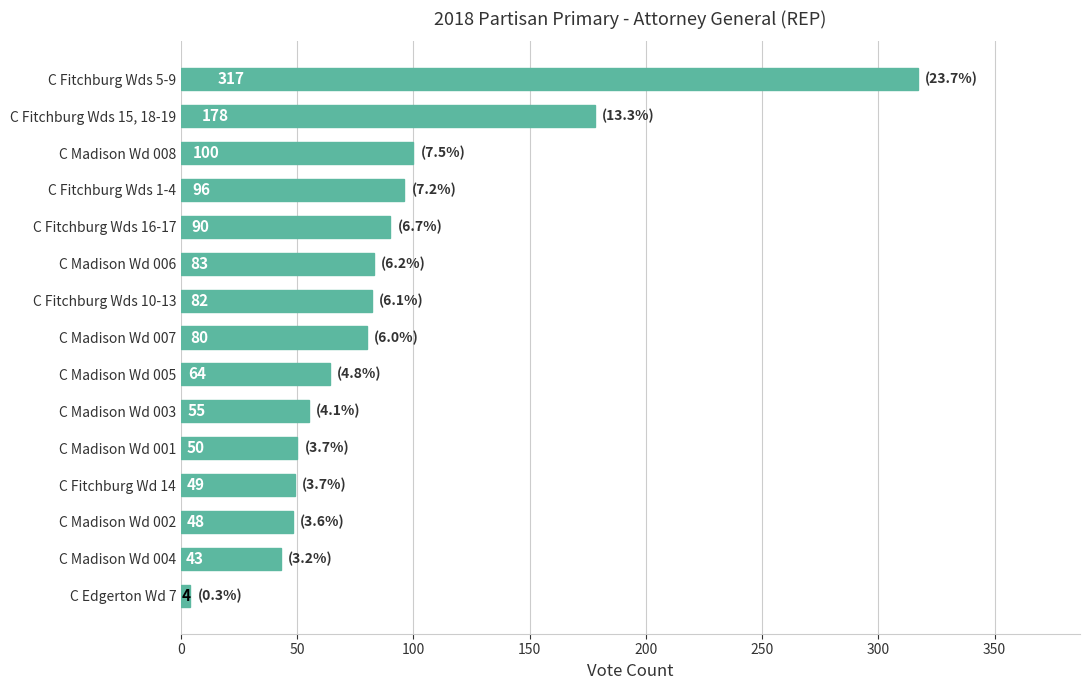

Approximately how many times larger is the value at C Fitchburg Wd 14 compared to C Fitchburg Wds 15, 18-19?

0.3